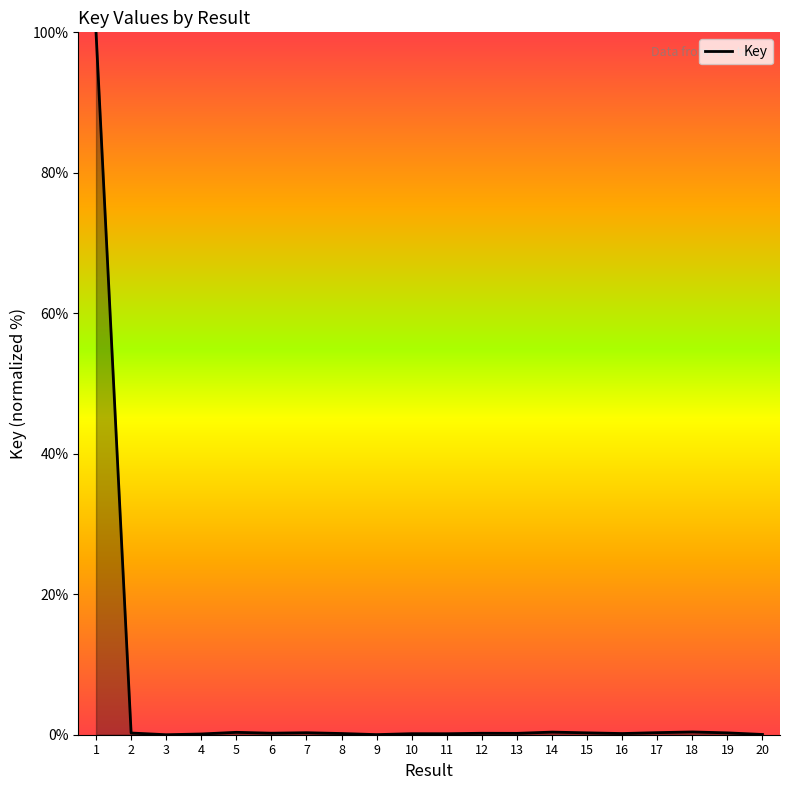

What is the difference between the second highest and second lowest values?

0.4